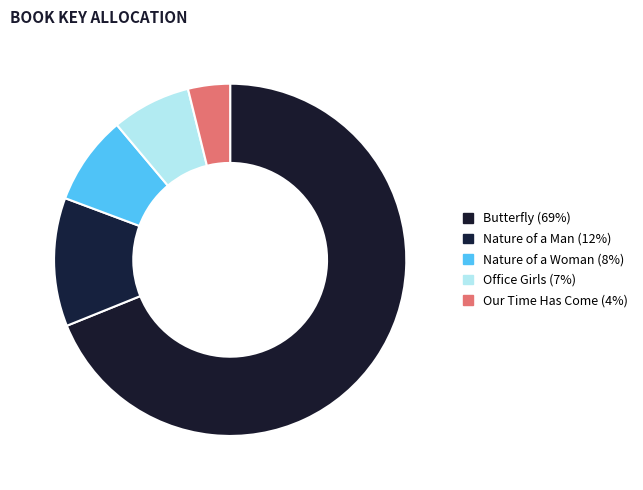

Rank the categories by value from highest to lowest.

Butterfly, Nature of a Man, Nature of a Woman, Office Girls, Our Time Has Come